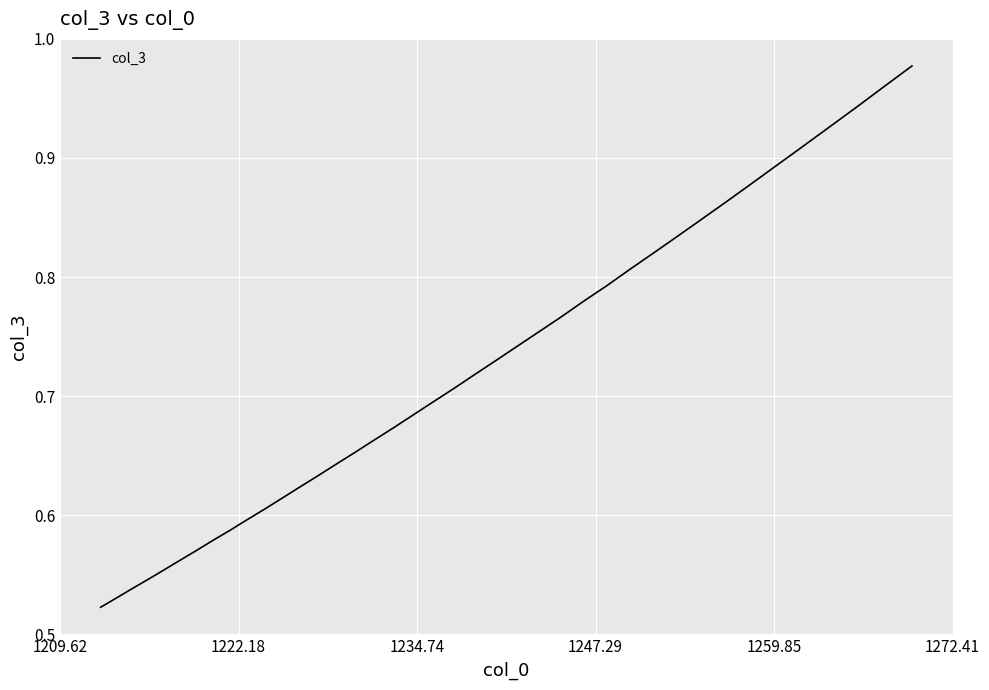

Does the chart display data point markers on the line(s)?

No